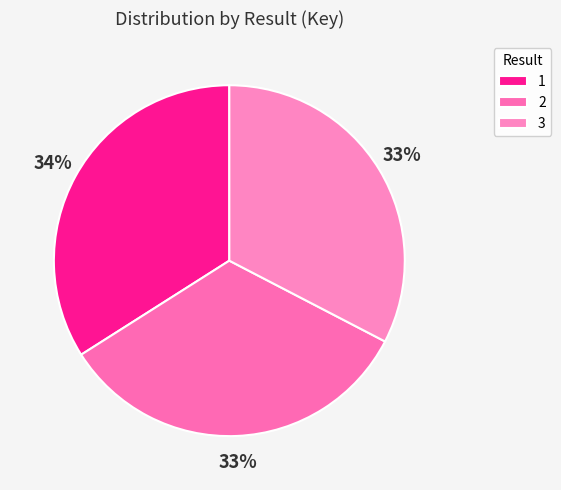

Does 3 account for over 50% of the chart?

No